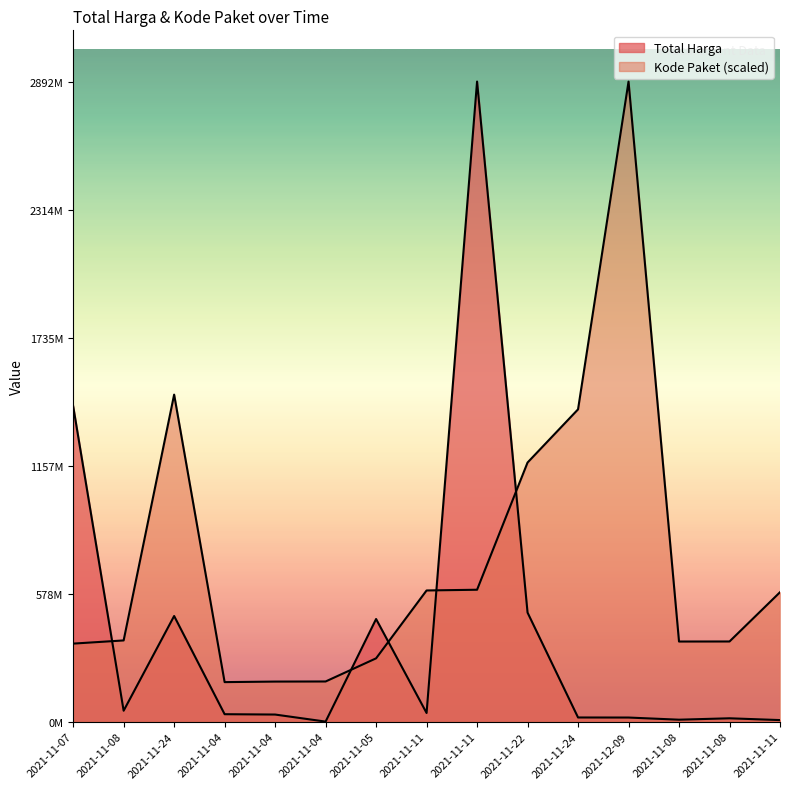

What value does the Kode Paket series have at 2021-11-24?

1477840024.8